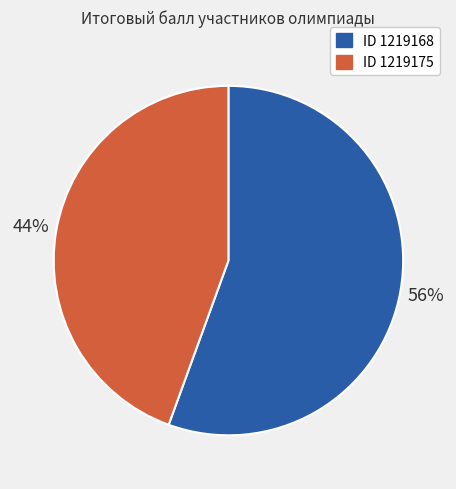

To the nearest percent, what is the combined percentage of ID 1219175 and ID 1219168?

100%